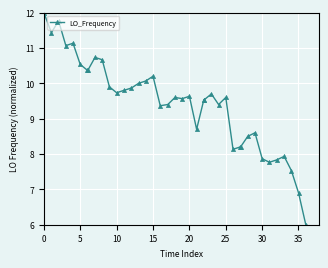

Reading right to left, list all the values displayed in this chart.

6.0	6.9	7.5	7.9	7.8	7.8	7.9	8.6	8.5	8.2	8.2	8.1	9.6	9.4	9.7	9.5	9.5	8.7	9.6	9.6	9.6	9.4	9.4	10.2	10.1	10.0	9.9	9.8	9.7	9.9	10.7	10.7	10.4	10.4	10.5	11.1	11.1	11.8	11.4	12.0